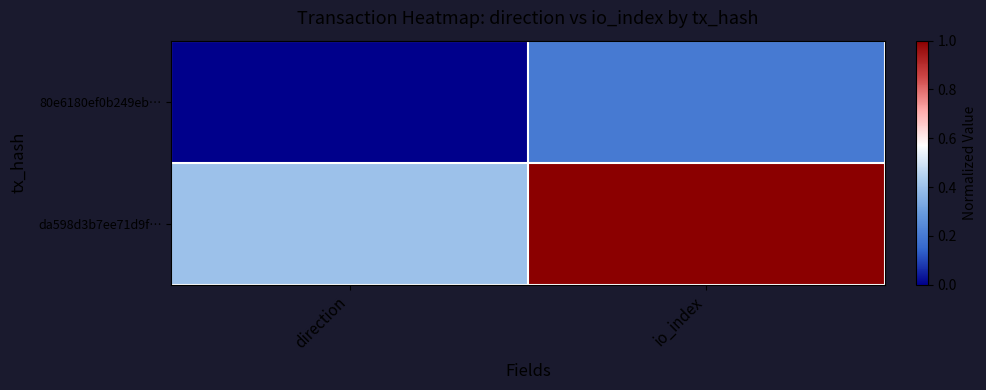

What is the spread (max minus min) of values at direction?

0.4